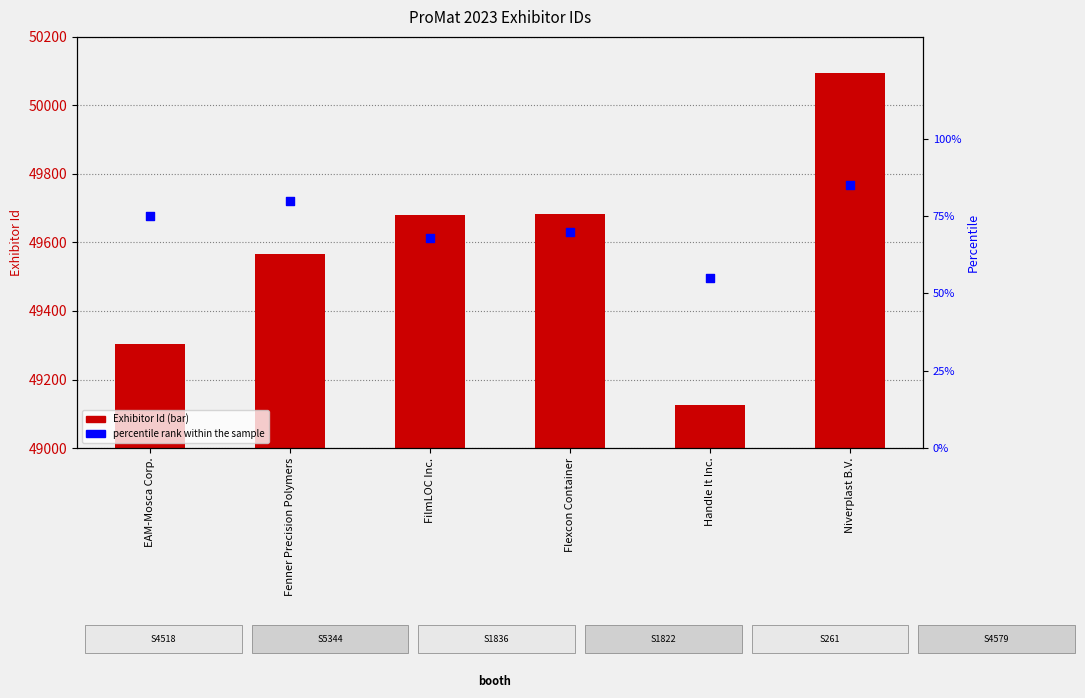

Which series has the largest total across all categories?

Exhibitor Id